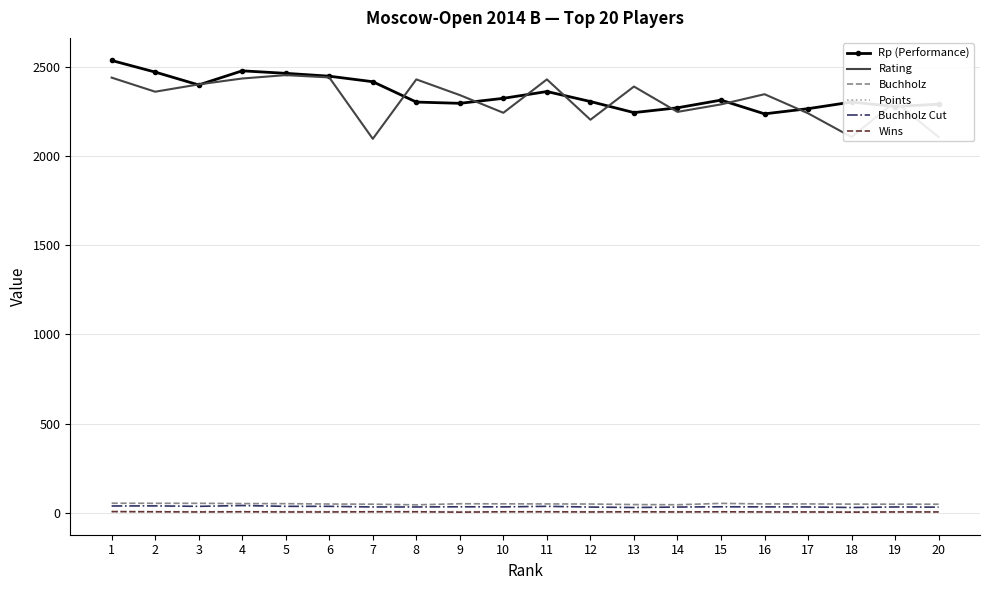

What is the maximum value shown in the chart?

2534.0